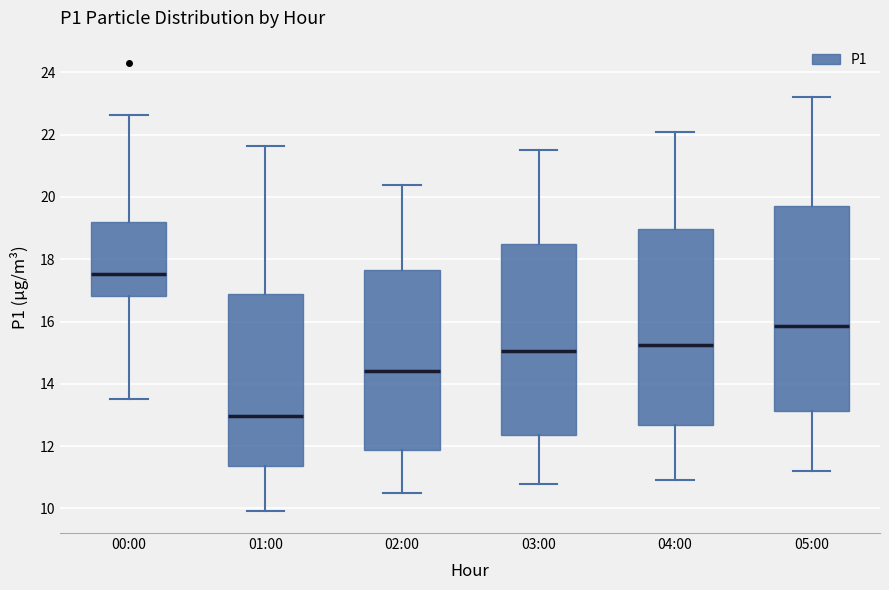

Which box's median line is the highest?

00:00